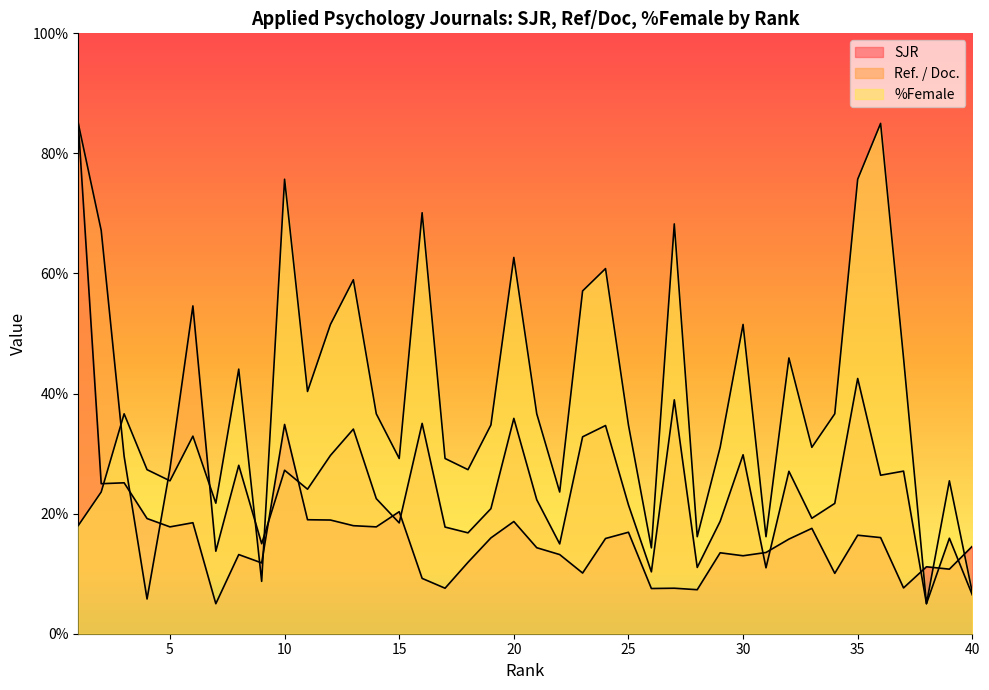

At 14, list the series in order from largest to smallest.

%Female, Ref. / Doc., SJR